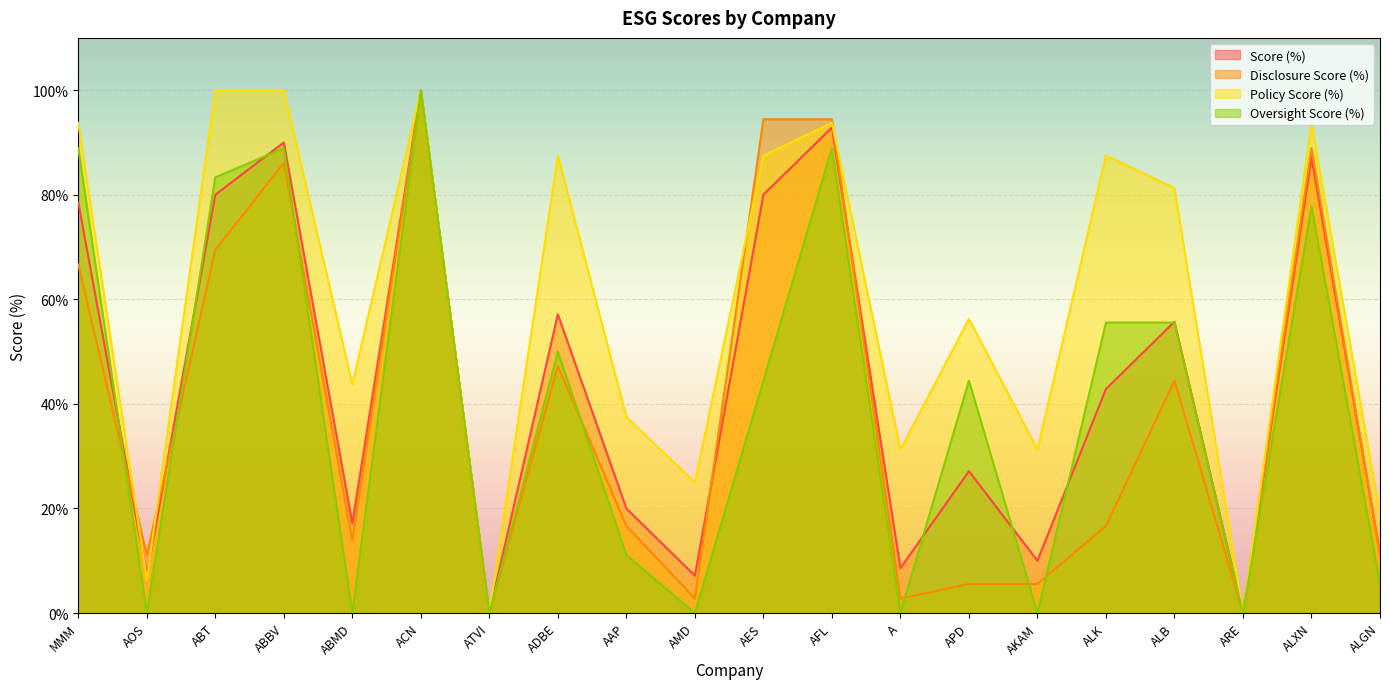

How many interior local peaks does the Disclosure Score (%) series have?

5